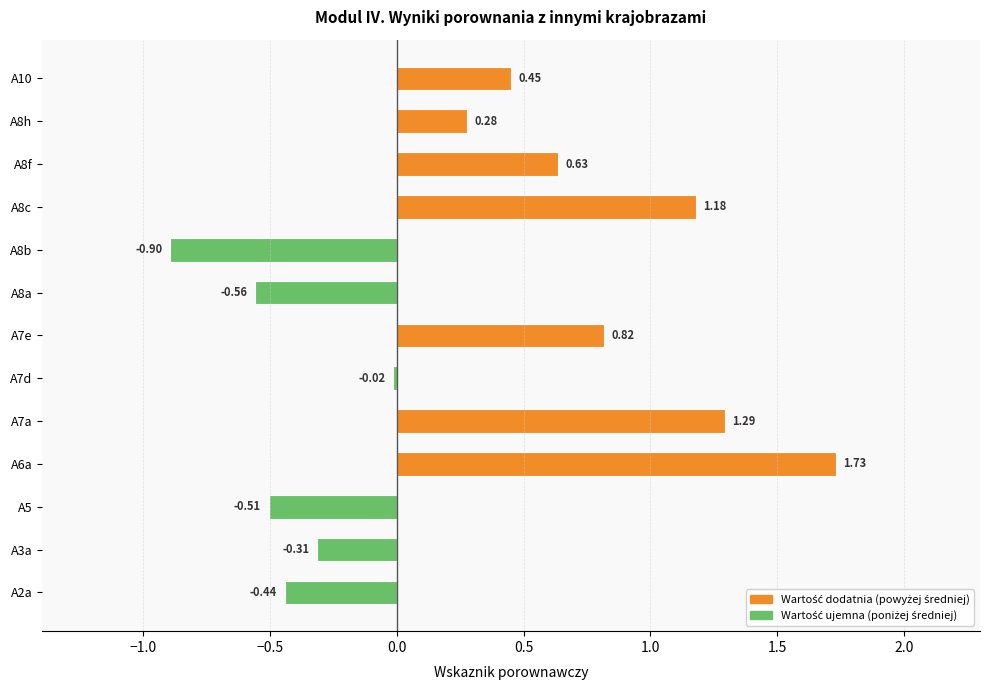

Rank the categories by value from lowest to highest.

A8b, A8a, A5, A2a, A3a, A7d, A8h, A10, A8f, A7e, A8c, A7a, A6a